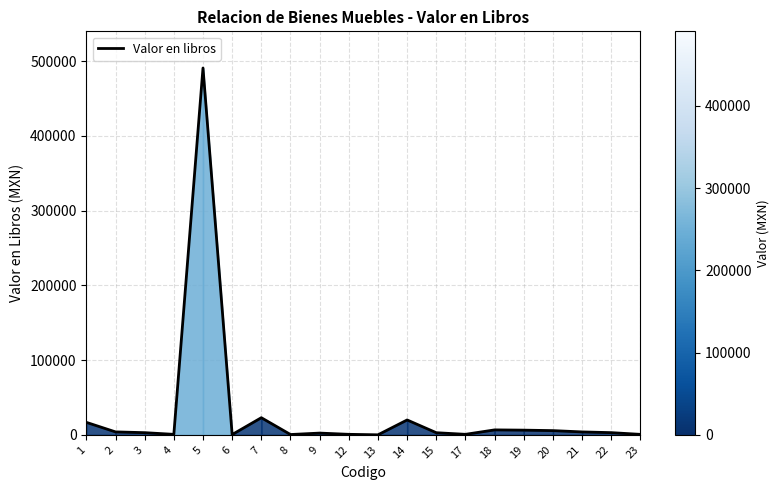

Where is the data nearest to the value 245402?

7